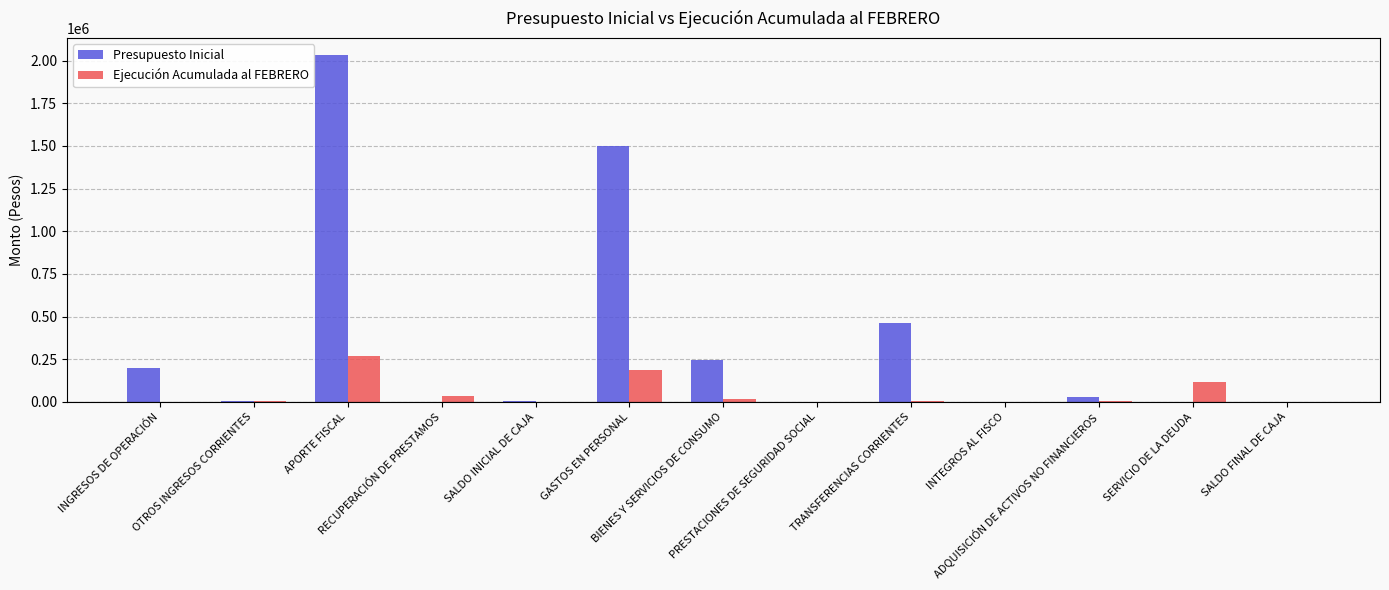

Which series has the largest total across all categories?

Presupuesto Inicial